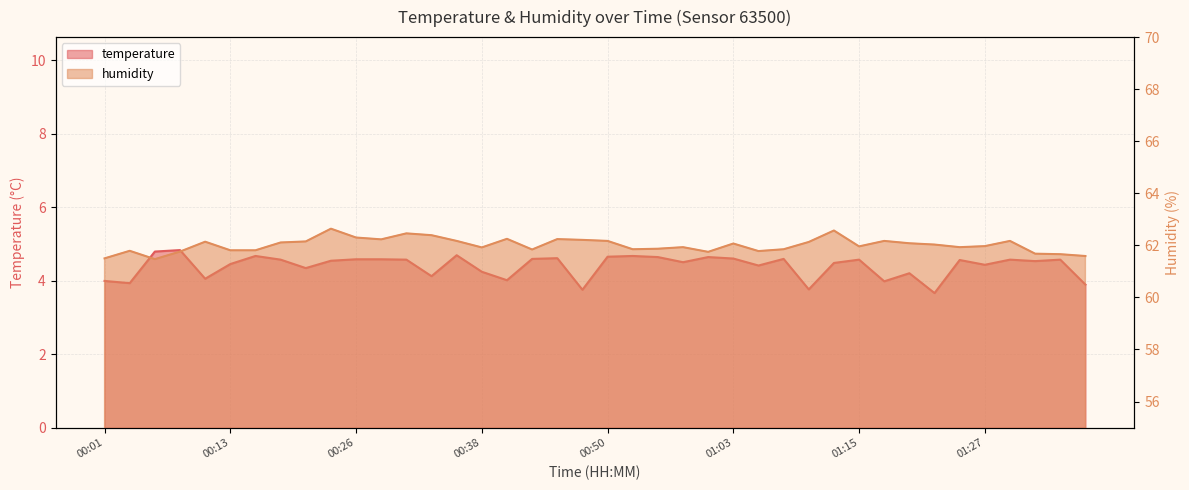

True or false: temperature and humidity cross at least once.

False